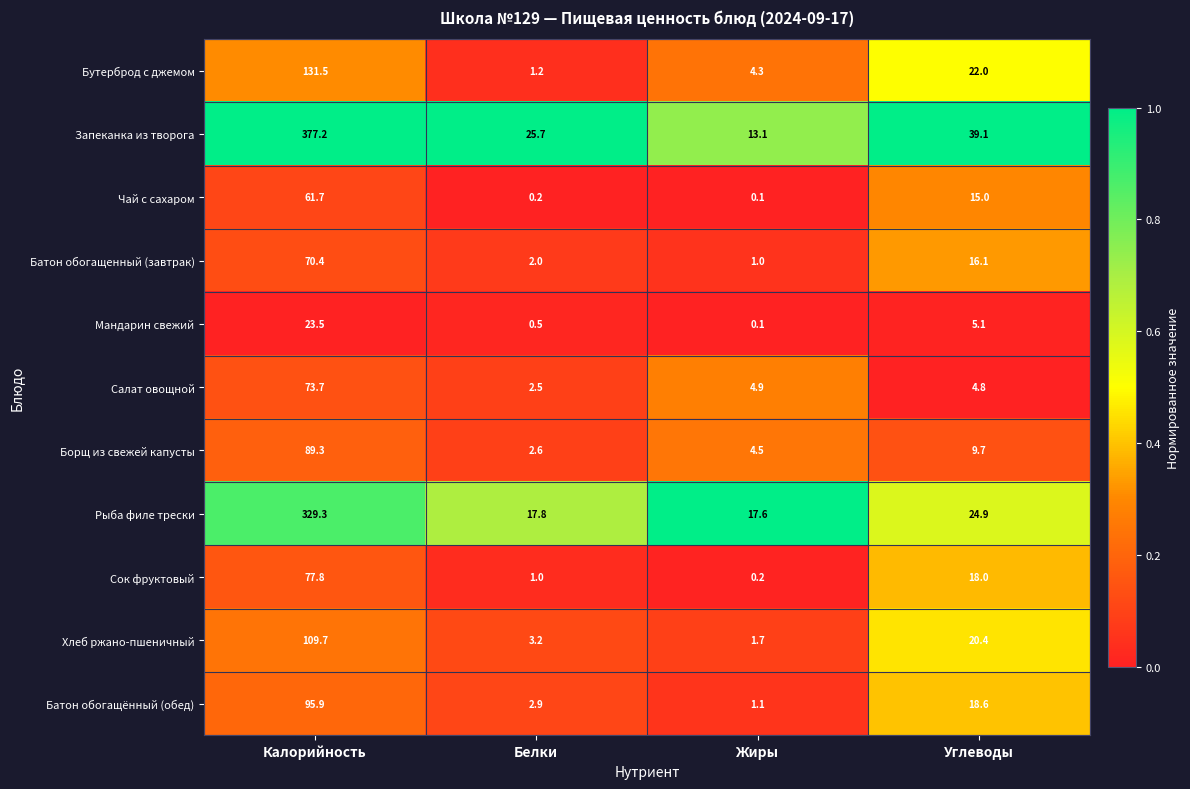

What is the total value across all series at Калорийность?

1440.0